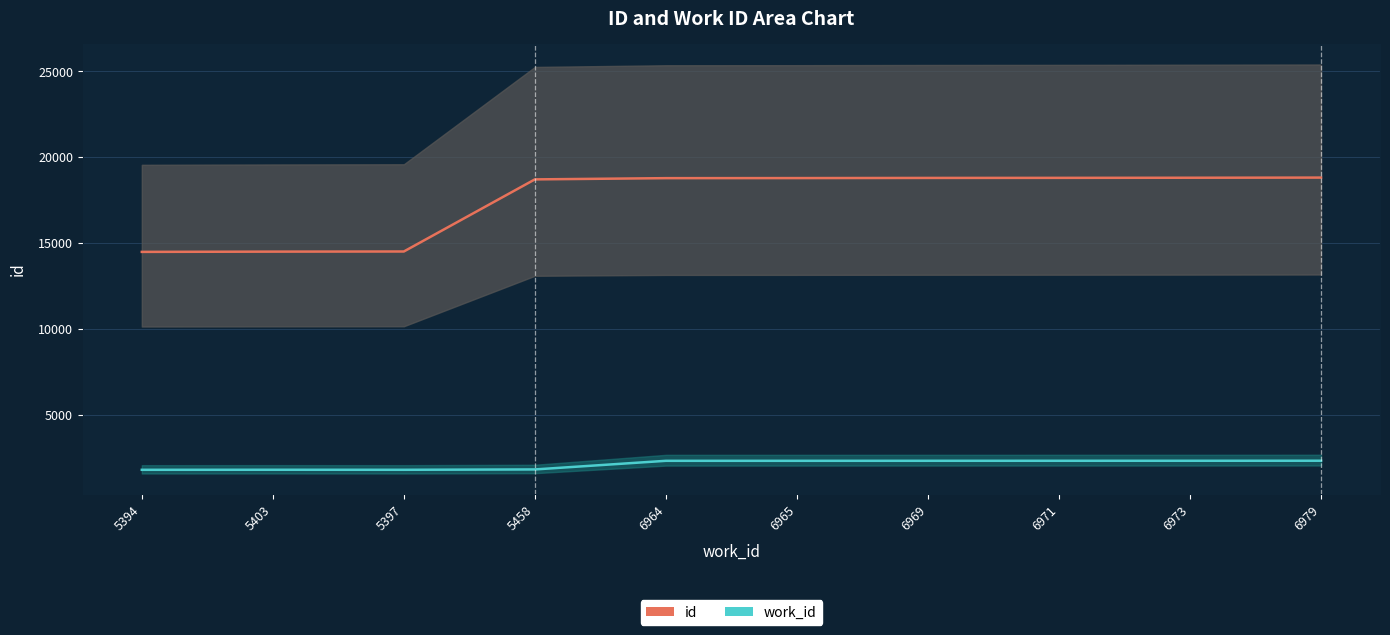

Rank the categories by id value from lowest to highest.

5394, 5403, 5397, 5458, 6964, 6965, 6969, 6971, 6973, 6979